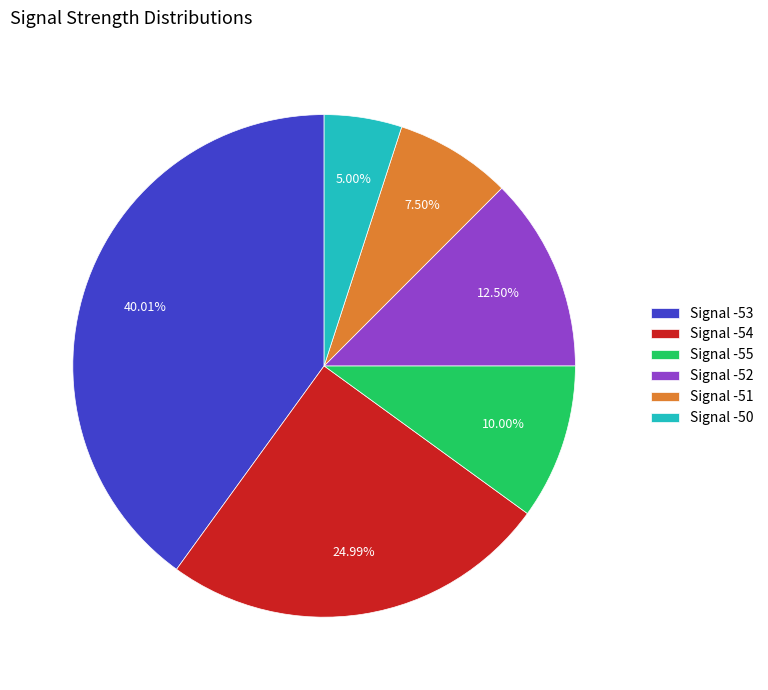

Rank the categories by value from lowest to highest.

Signal -50, Signal -51, Signal -55, Signal -52, Signal -54, Signal -53